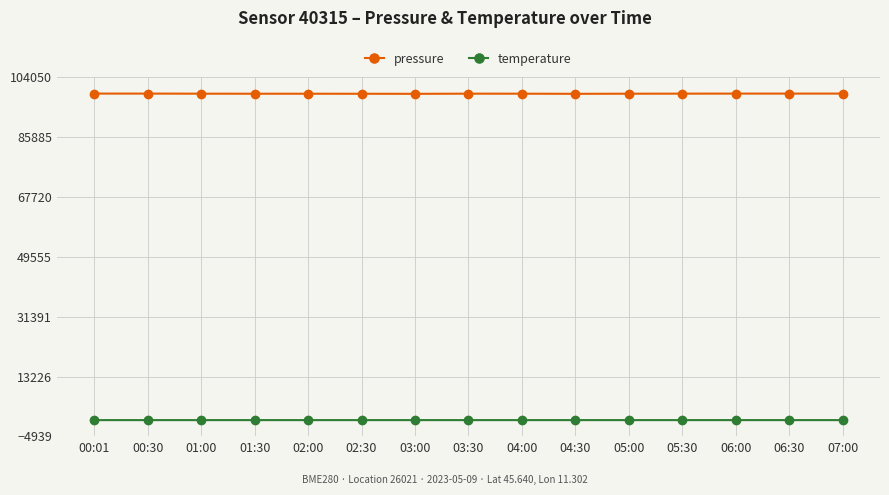

What is the label of the 1st point from the left?

00:01